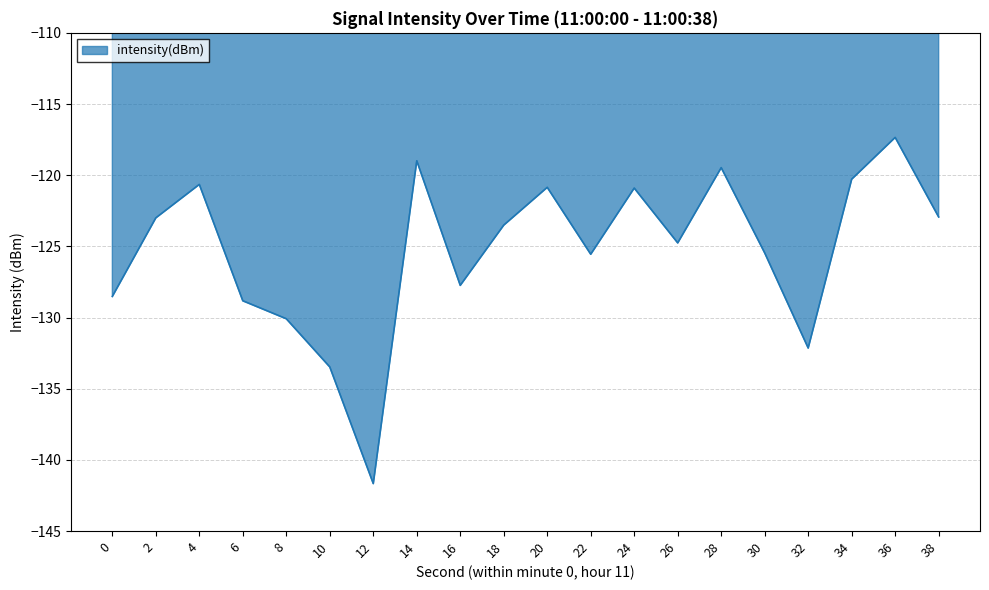

What is the approximate value at 30?

-125.5